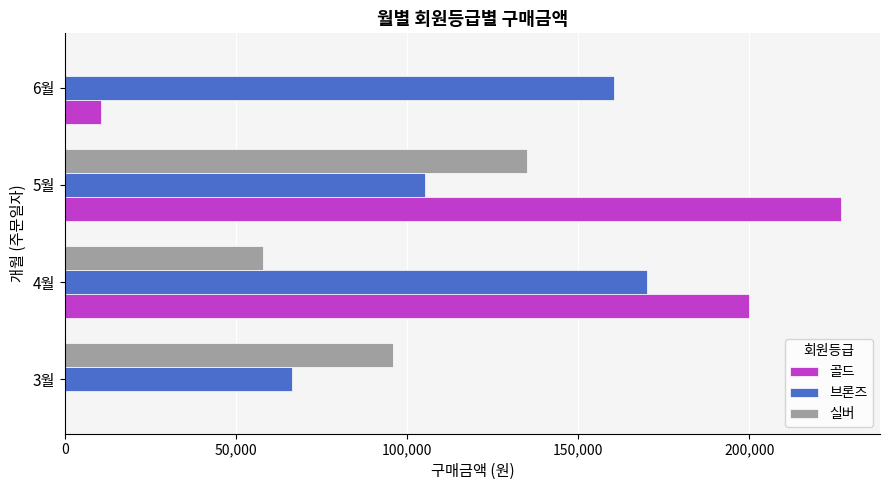

How many categories are shown in the chart?

4